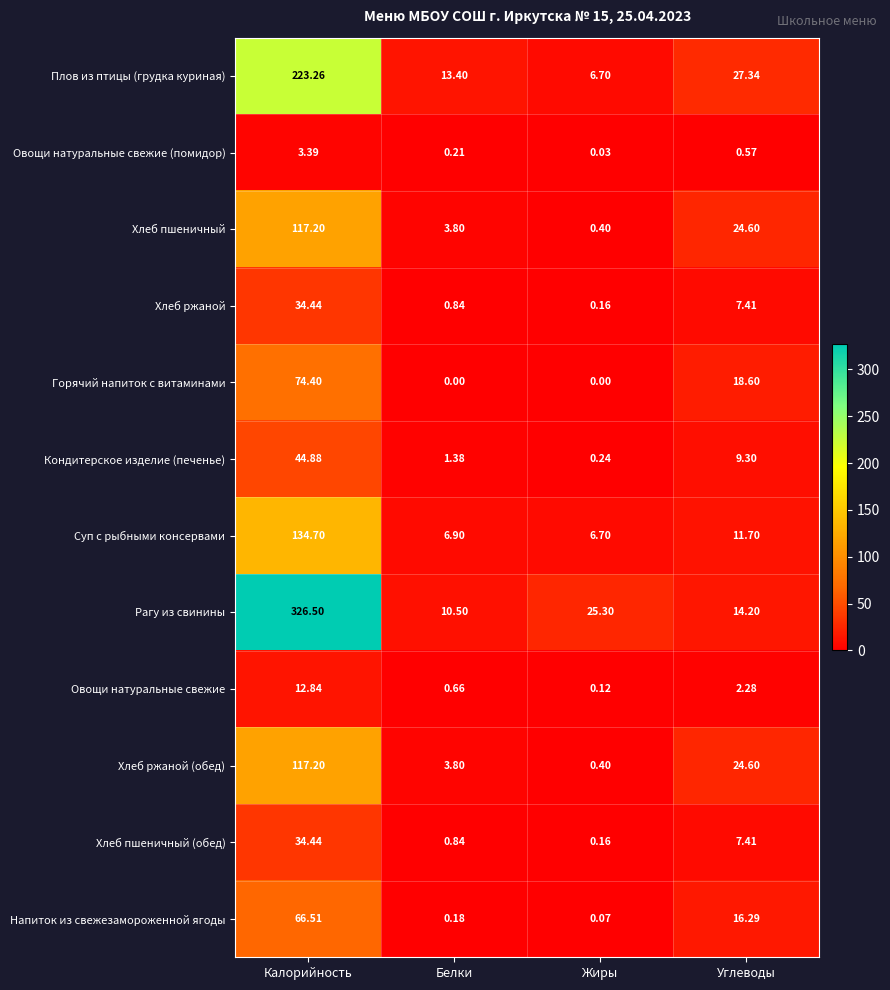

List the labels in order of Плов из птицы (грудка куриная) value, smallest first.

Жиры, Белки, Углеводы, Калорийность